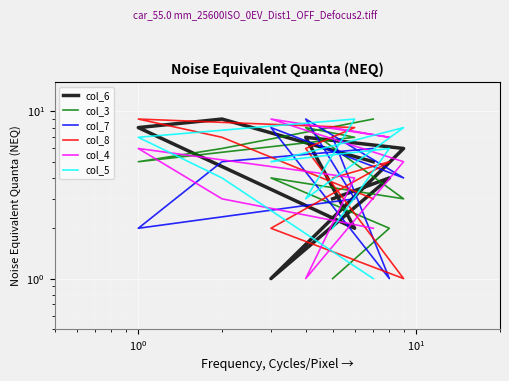

Reading right to left, list all the values displayed in this chart.

col_6: 3	4	1	6	7	2	8	9	5
col_3: 1	2	4	3	8	7	5	6	9
col_7: 7	1	8	4	9	3	2	5	6
col_8: 4	5	2	1	6	8	9	7	3
col_4: 8	7	9	5	1	4	6	3	2
col_5: 2	6	5	8	3	9	7	4	1